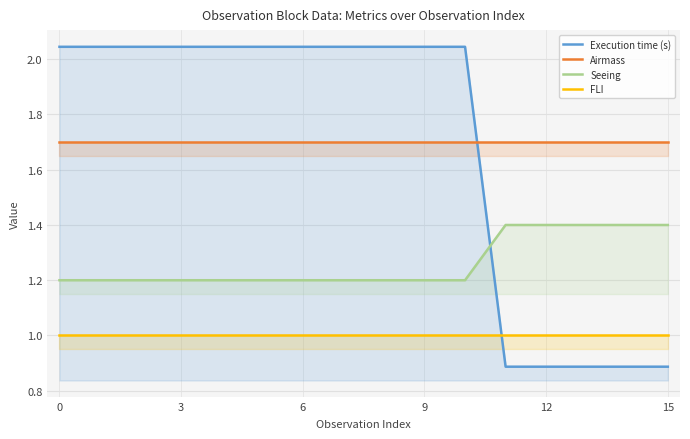

Which series has the largest range (max minus min)?

Execution time (s)